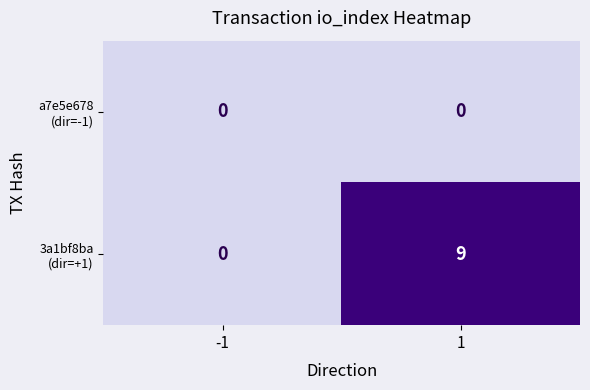

What is the spread (max minus min) of values at 1?

9